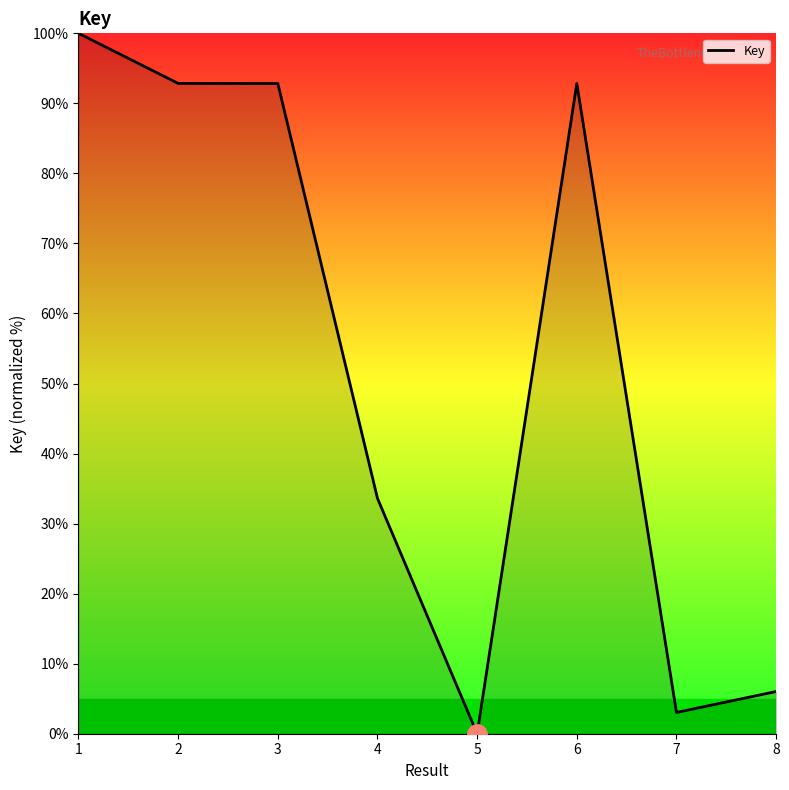

The value at 6 is 164.9. True or false?

False